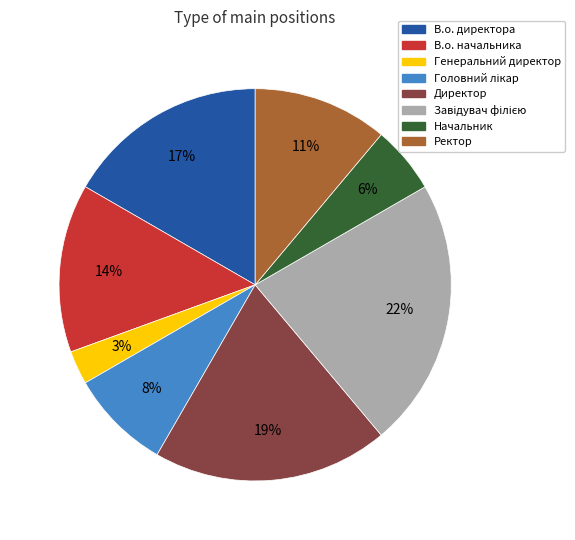

What percentage is the Генеральний директор slice, to the nearest percent?

3%